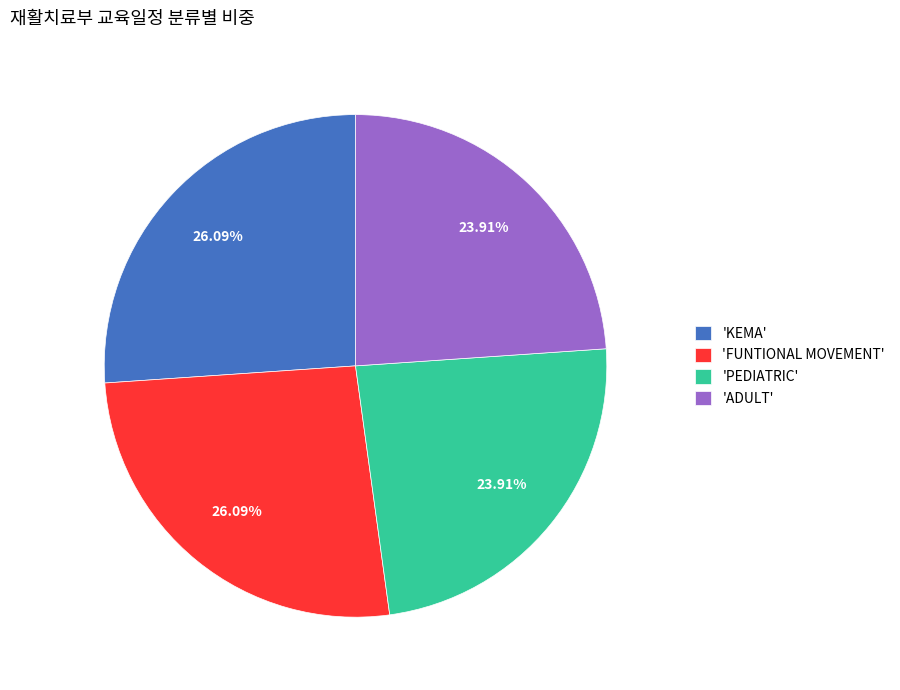

Does any single category account for the majority?

No